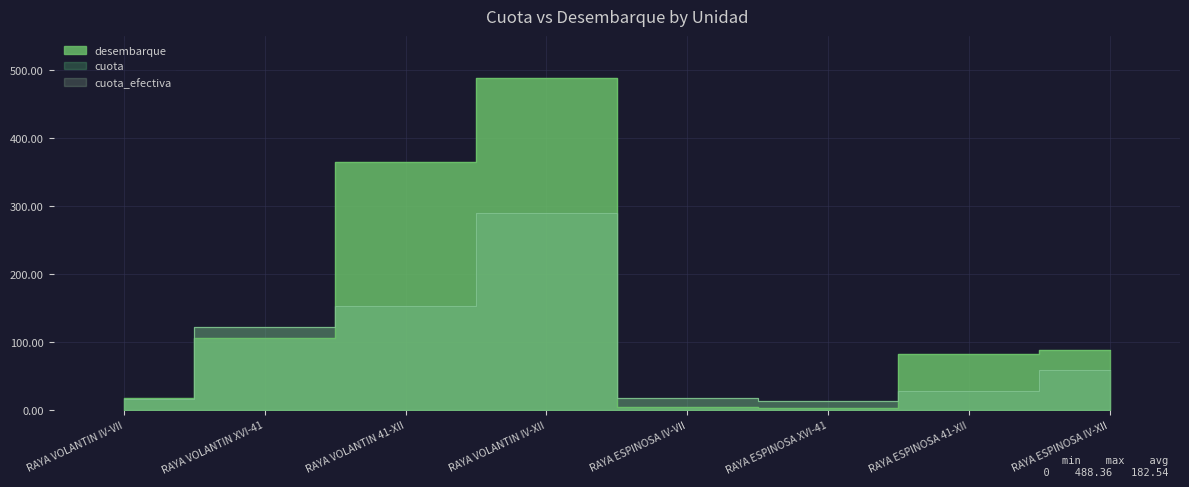

True or false: cuota and cuota_efectiva cross at least once.

False